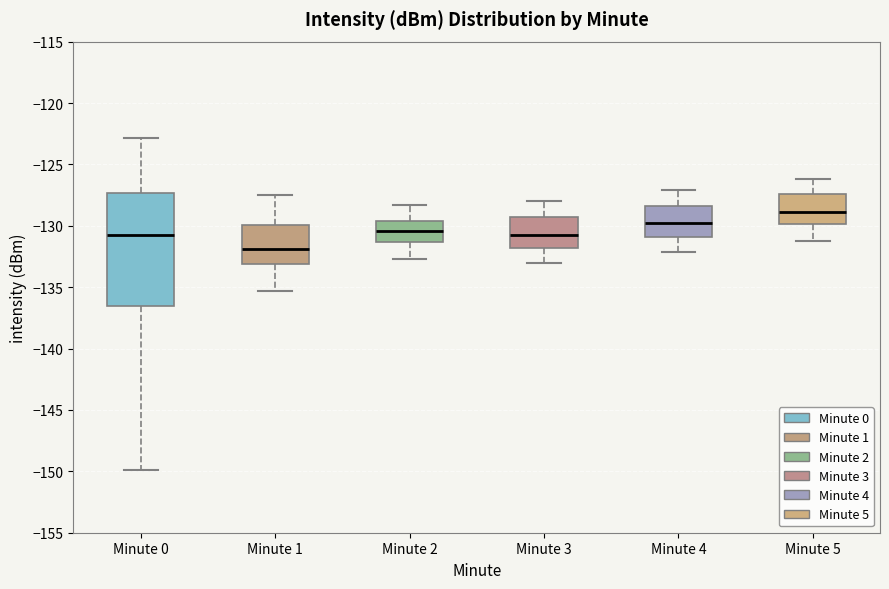

Reading left to right, read every box against the y-axis: the position of its median line, the range the box covers, and the ends of its whiskers. The values are not printed on the chart, so give them approximately, as read against the axis.

Minute 0: median -130.5, box -136.5 to -127.5, whiskers -150.0 to -123.0
Minute 1: median -132.0, box -133.0 to -130.0, whiskers -135.5 to -127.5
Minute 2: median -130.5, box -131.5 to -129.5, whiskers -132.5 to -128.5
Minute 3: median -130.5, box -132.0 to -129.0, whiskers -133.0 to -128.0
Minute 4: median -129.5, box -131.0 to -128.5, whiskers -132.0 to -127.0
Minute 5: median -129.0, box -130.0 to -127.5, whiskers -131.0 to -126.0